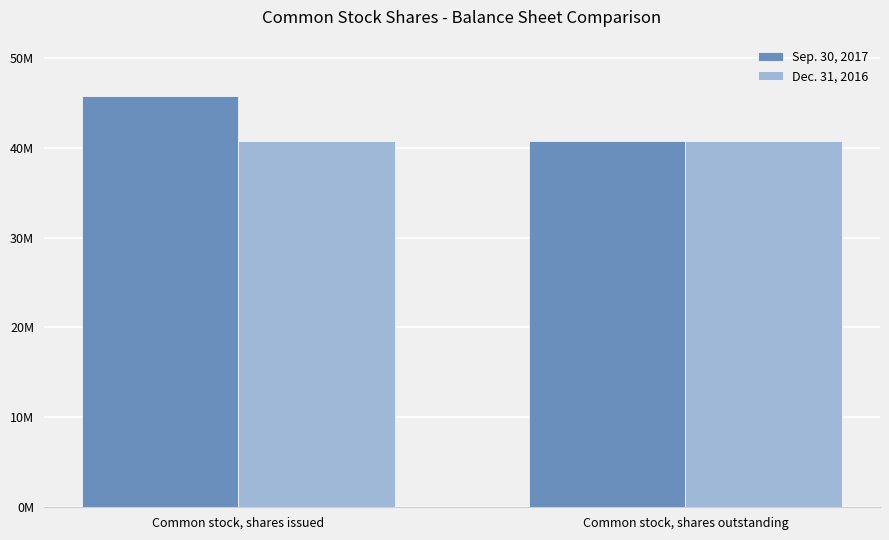

What is the label of the 2nd bar from the left?

Common stock, shares outstanding